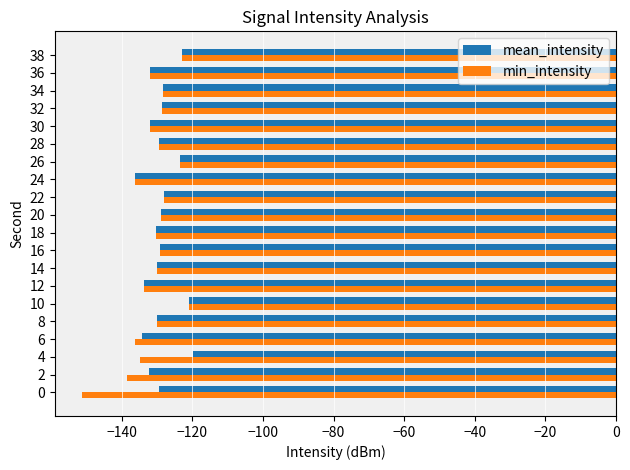

Which series has the largest total across all categories?

mean_intensity